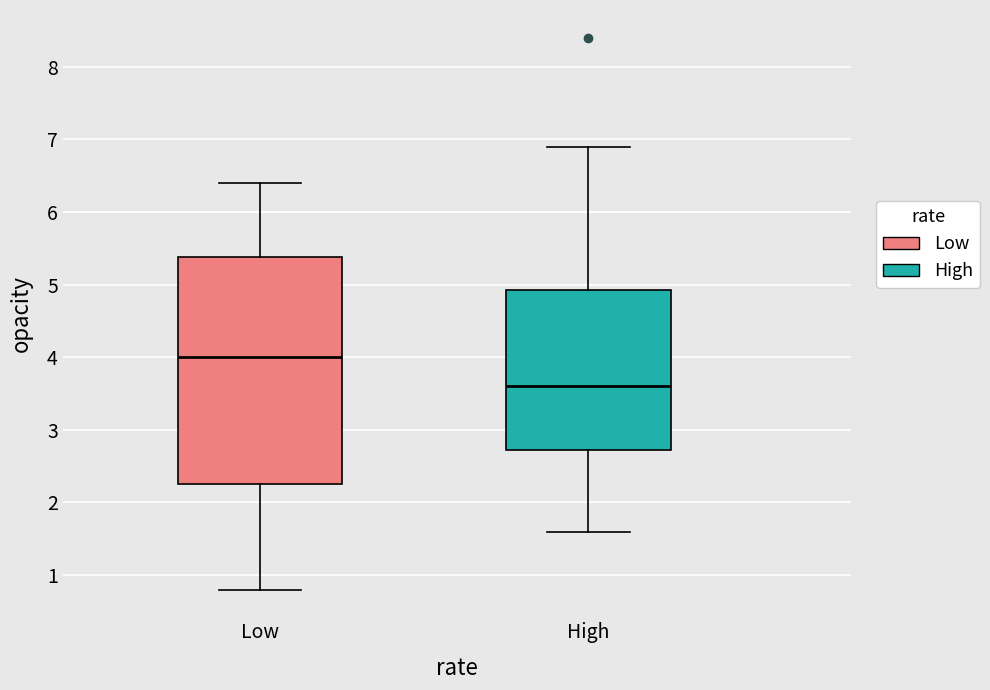

Which box's median line is the lowest?

High